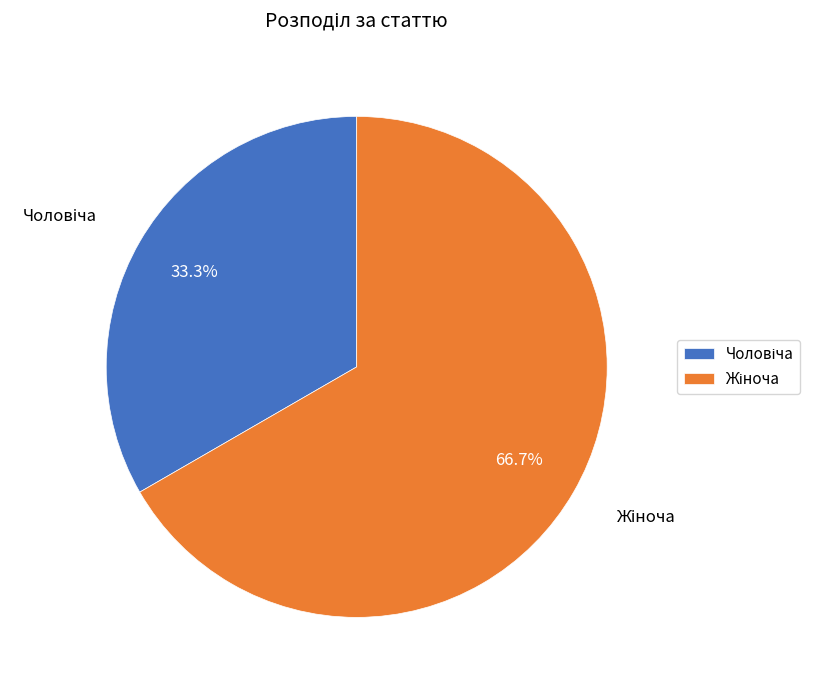

Is there any slice that represents more than half of the pie?

Yes